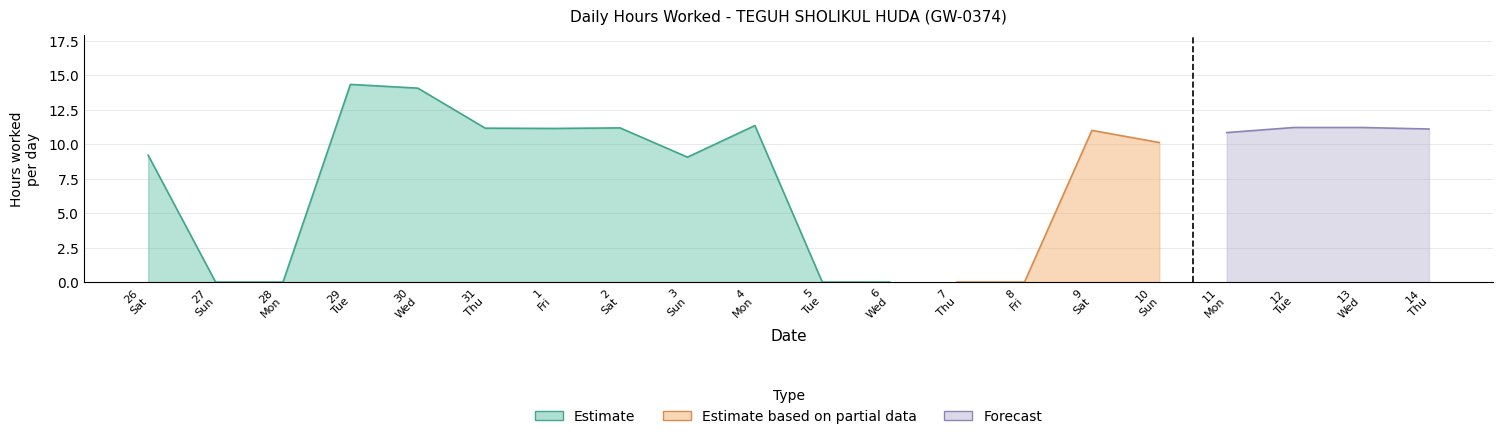

List the labels in order of value, largest first.

29, 30, 4, 12, 13, 2, 31, 1, 14, 9, 11, 10, 26, 3, 27, 28, 5, 6, 7, 8